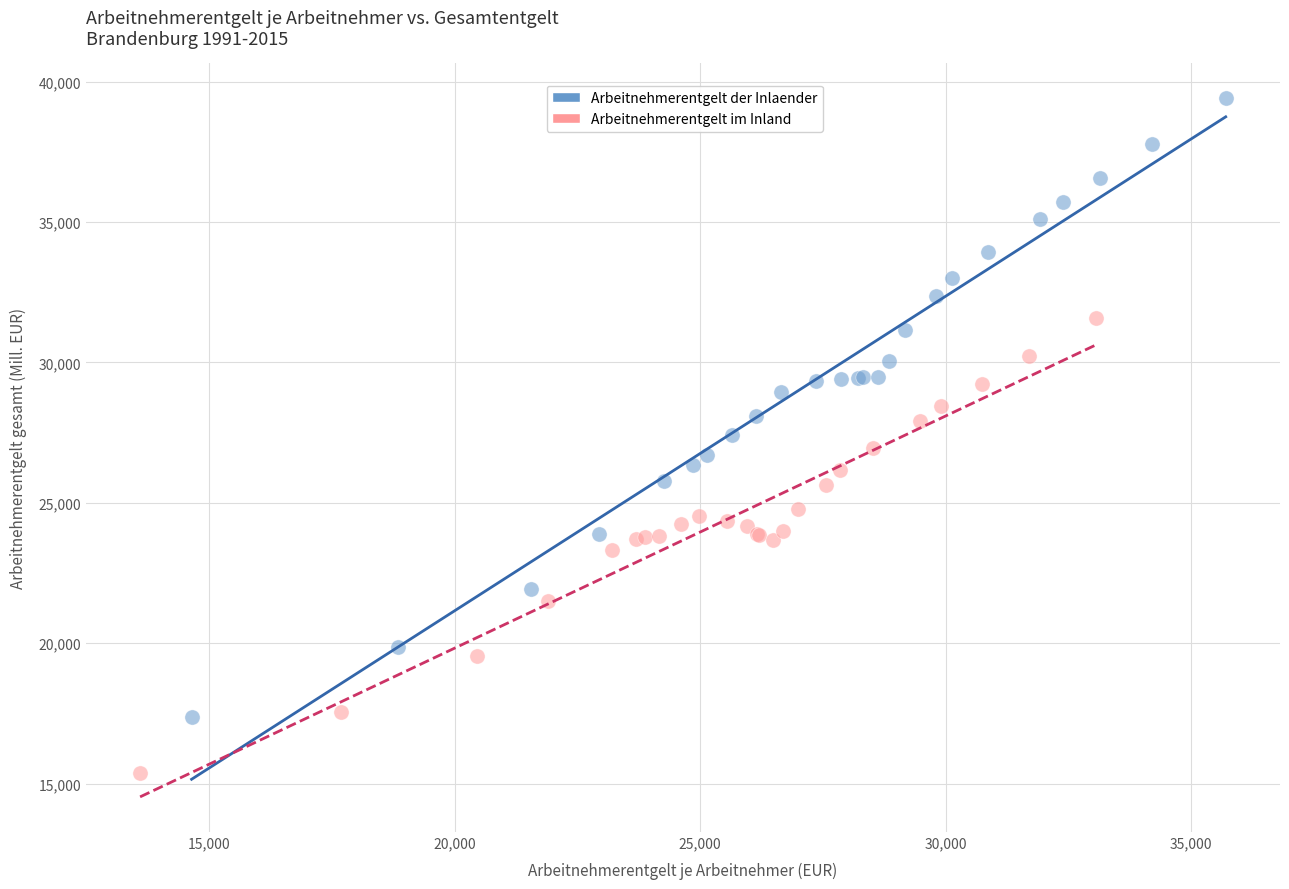

Which series has the largest Y range (max minus min)?

Arbeitnehmerentgelt der Inlaender